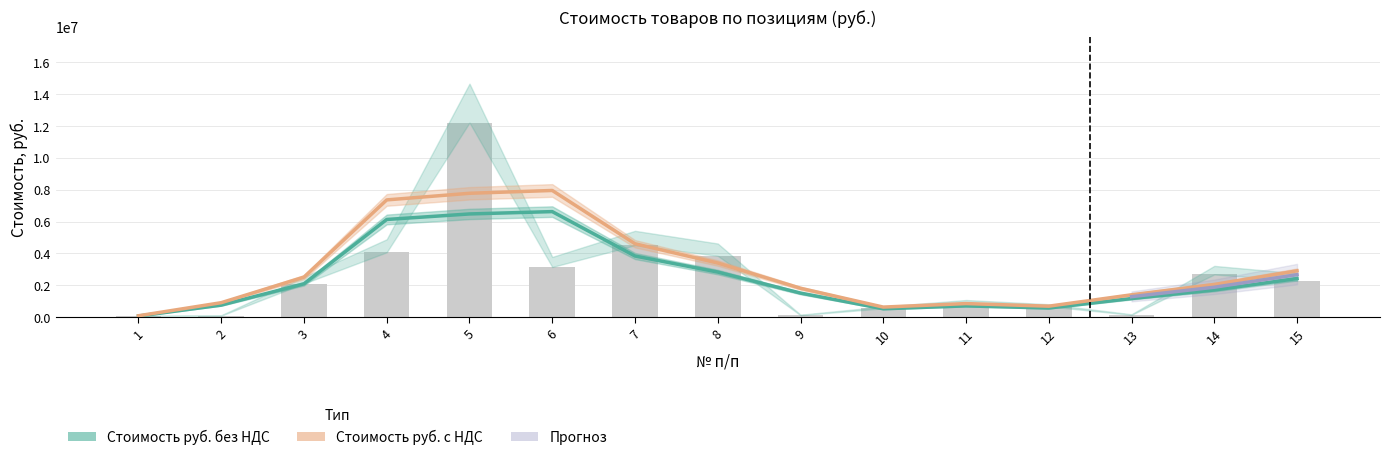

List the labels in order of value, largest first.

5, 7, 4, 8, 6, 14, 15, 3, 11, 12, 10, 13, 9, 2, 1